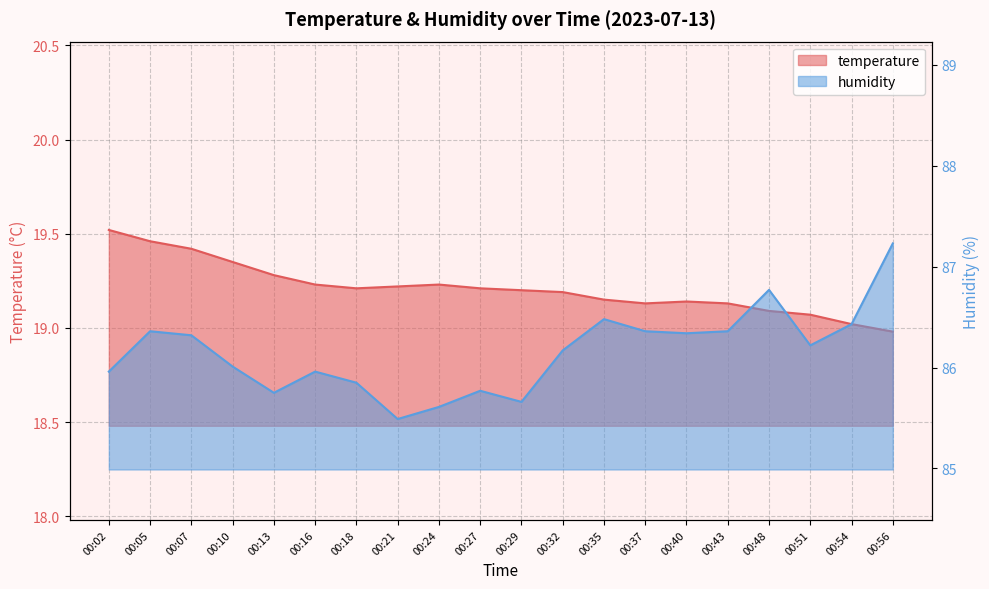

True or false: humidity and temperature intersect in this chart.

False